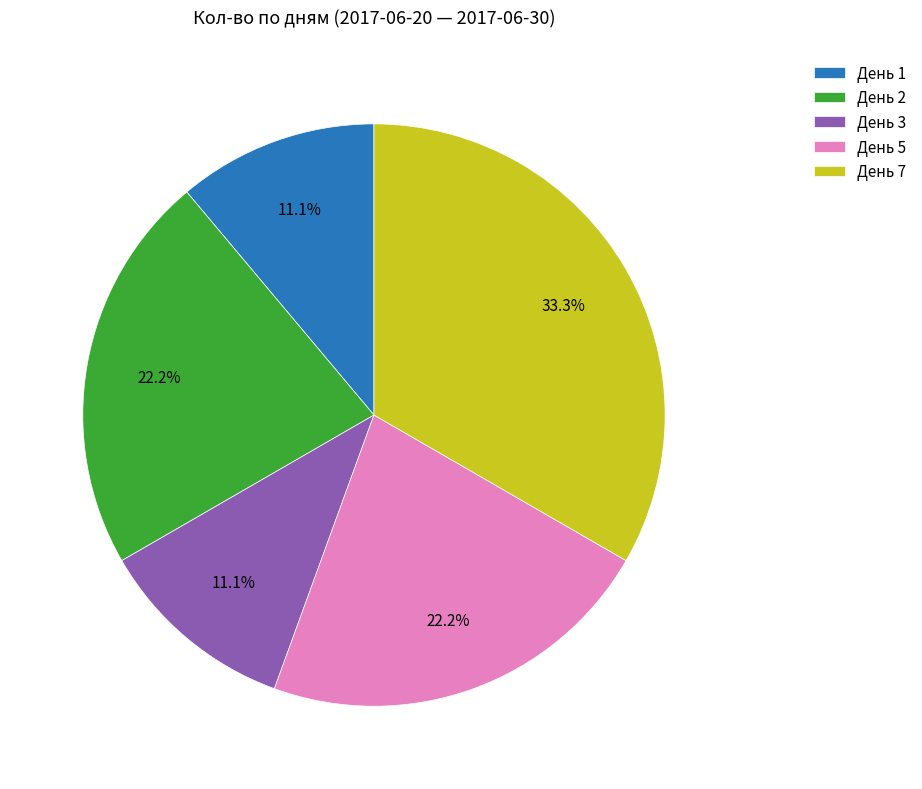

What is the largest slice in the pie chart?

День 7